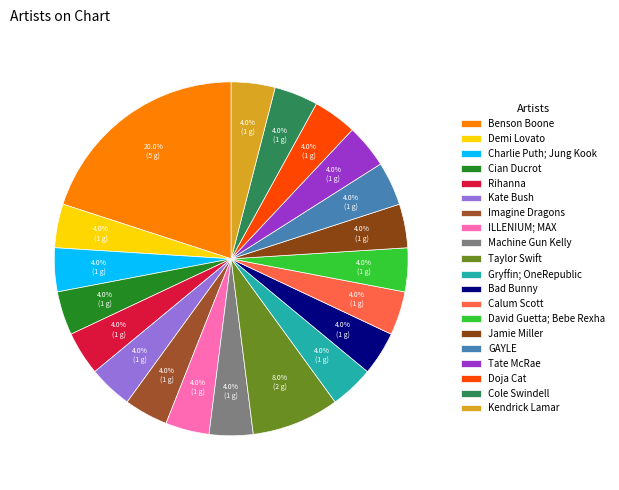

What is the total percentage of ILLENIUM; MAX and Cian Ducrot?

8.0%